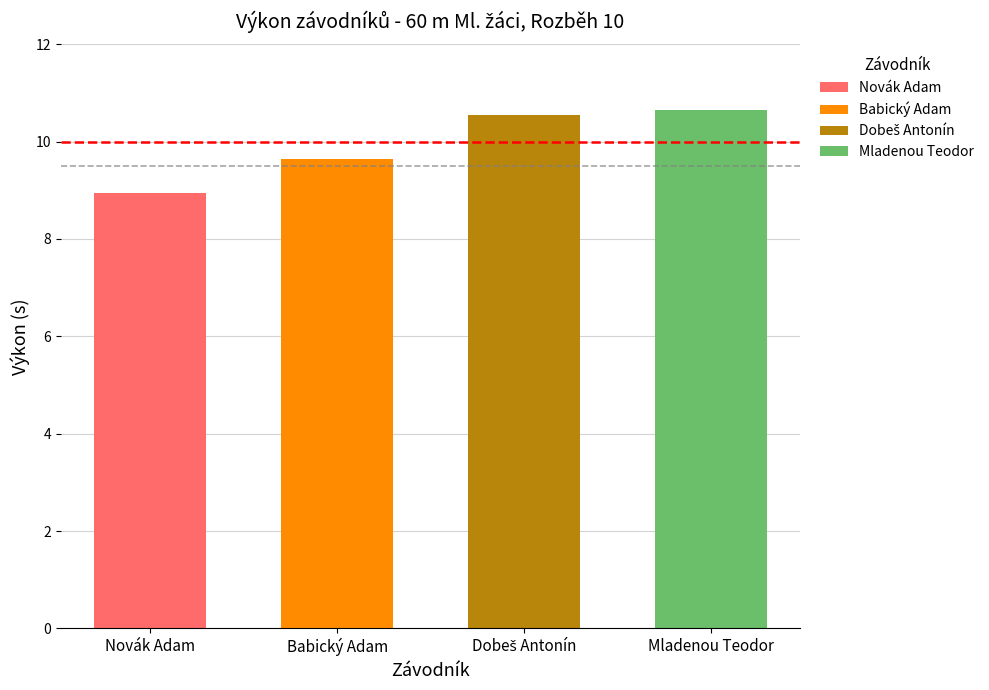

What position from the right is Dobeš Antonín?

2